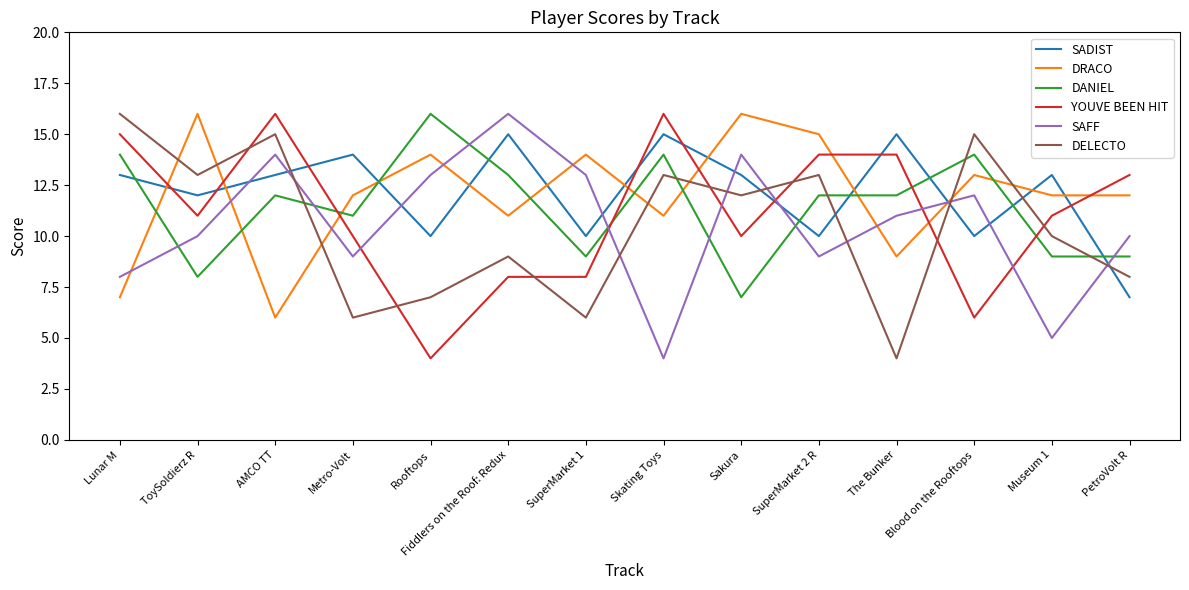

What are all the series names shown in the legend?

SADIST, DRACO, DANIEL, YOUVE BEEN HIT, SAFF, DELECTO